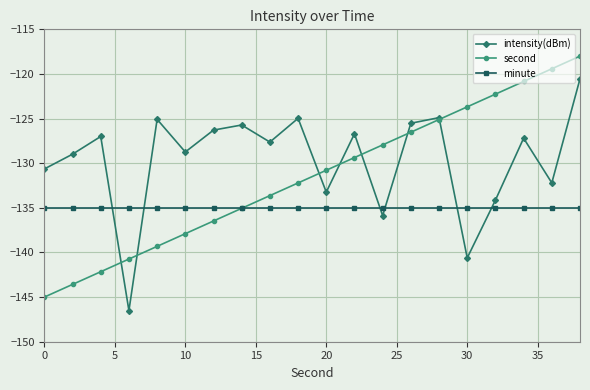

What is the maximum value for intensity(dBm)?

-120.5